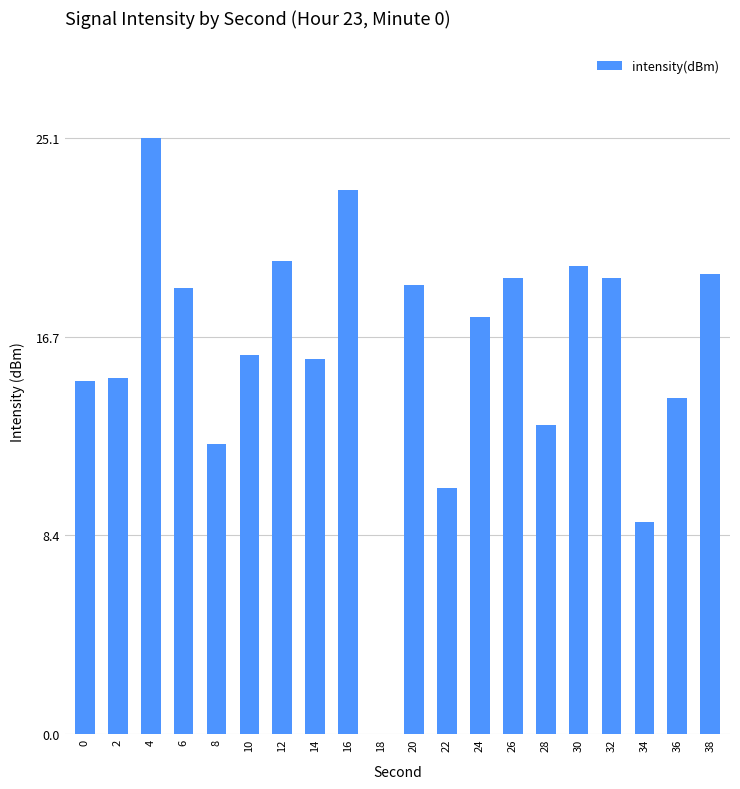

What is the sum of the values at 6 and 12?

38.6